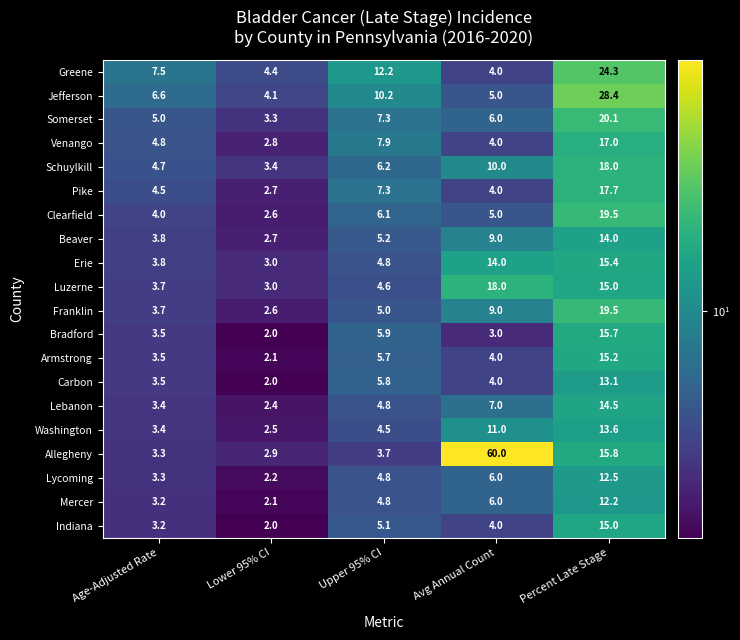

Between Age-Adjusted Rate and Avg Annual Count, which series saw the biggest shift?

Allegheny